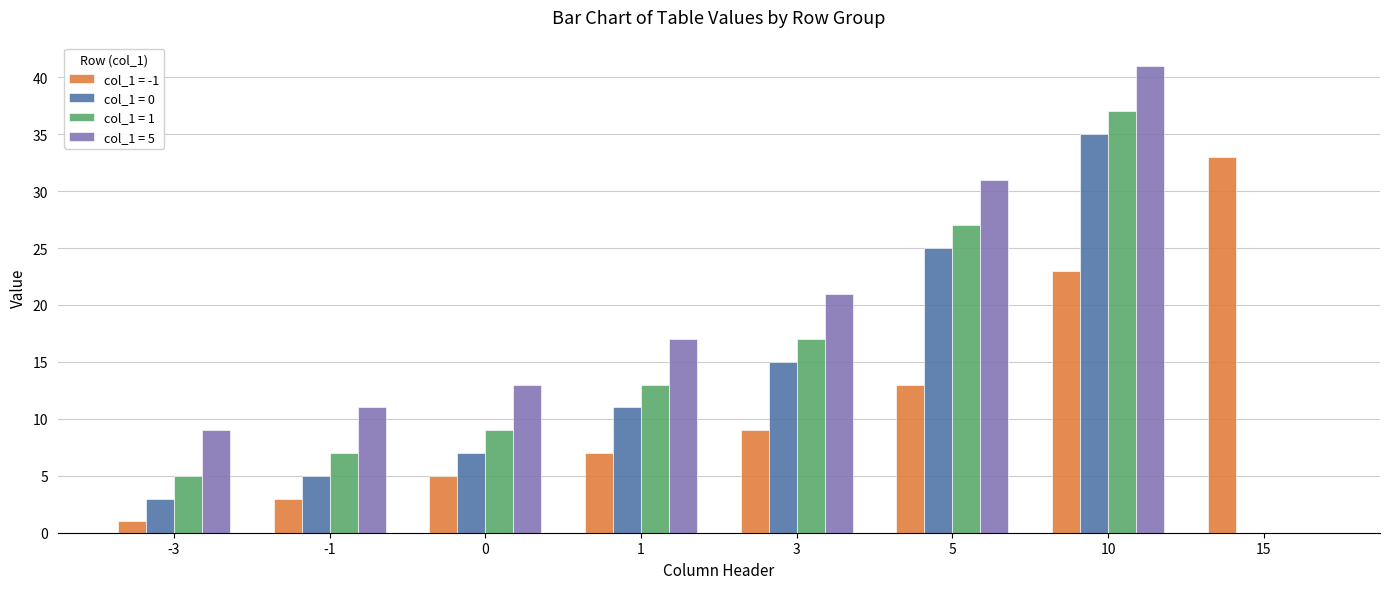

Does the chart contain stacked bars?

No